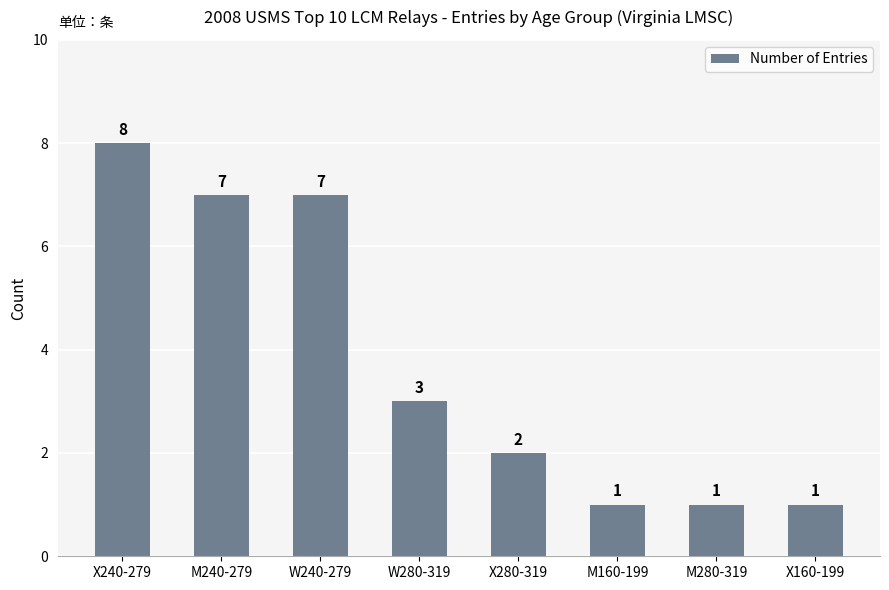

How many values are below 3?

4